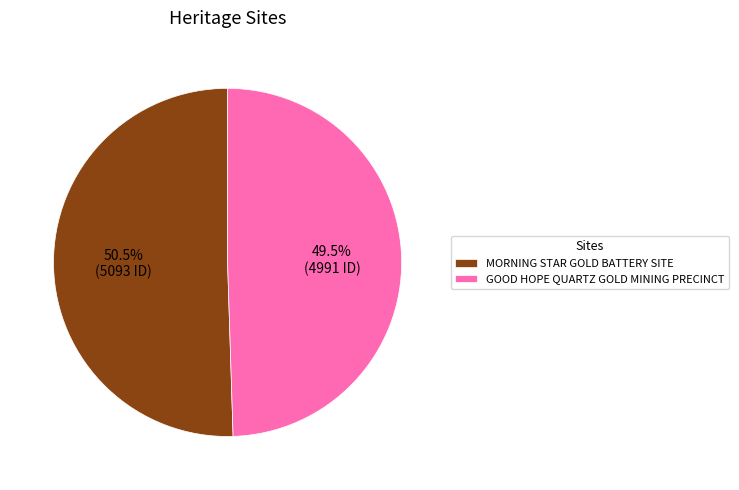

What is the ratio of the value at MORNING STAR GOLD BATTERY SITE to the value at GOOD HOPE QUARTZ GOLD MINING PRECINCT?

1.0